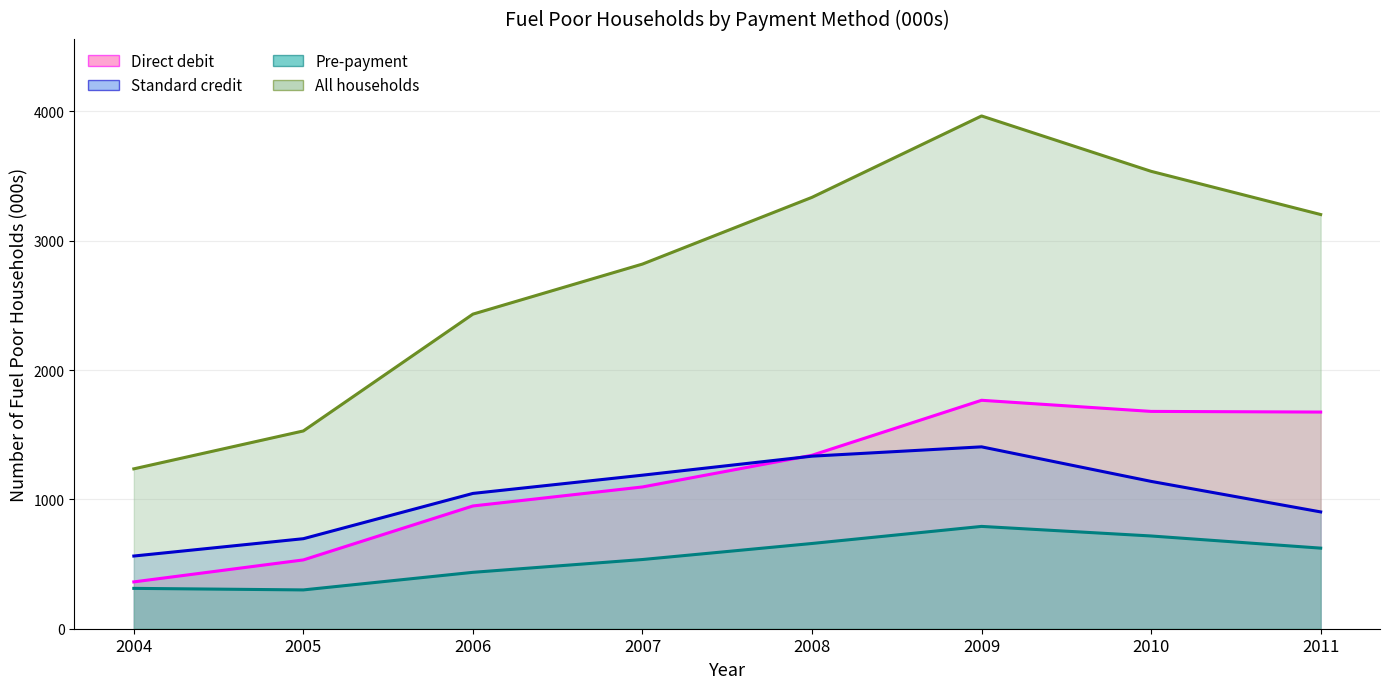

Which has a higher value, 2008 or 2011?

2011